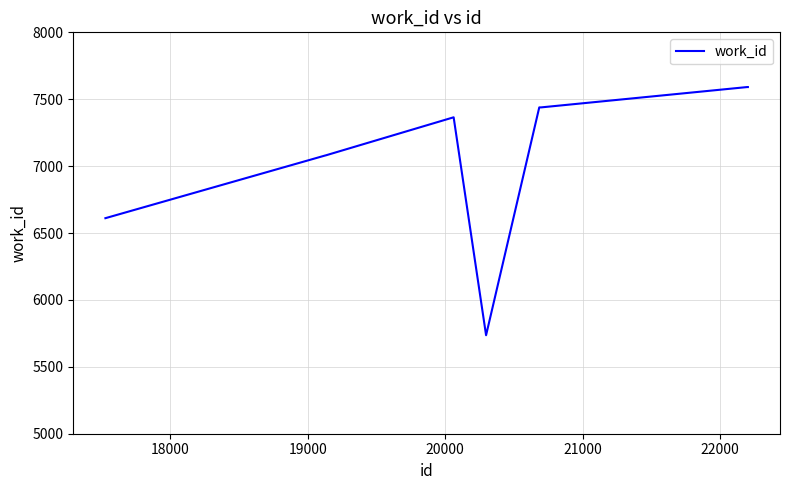

What is the difference between the maximum and minimum values?

1855